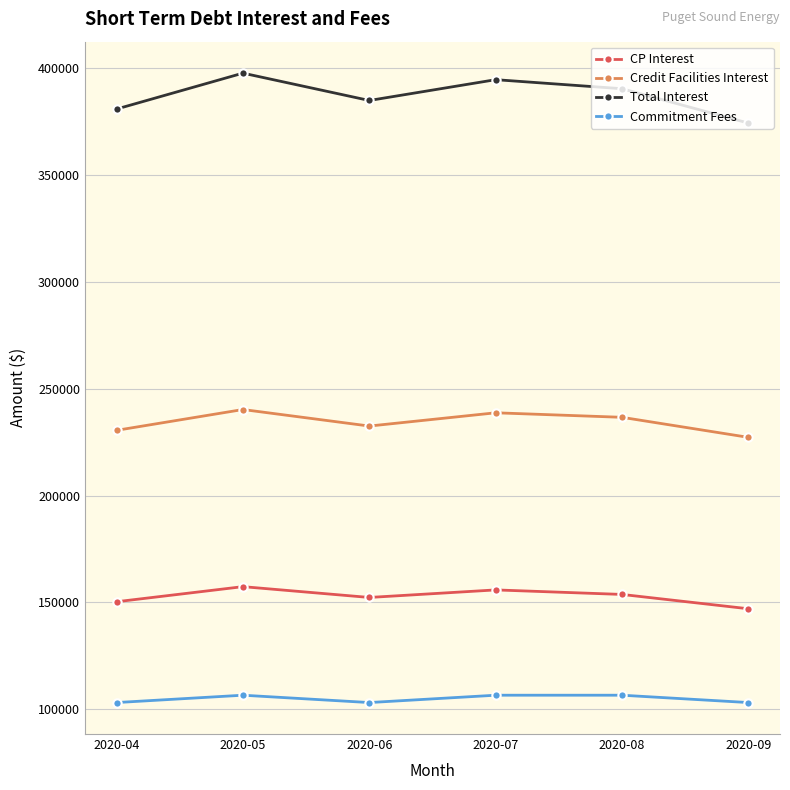

What is the maximum value shown in the chart?

397707.8